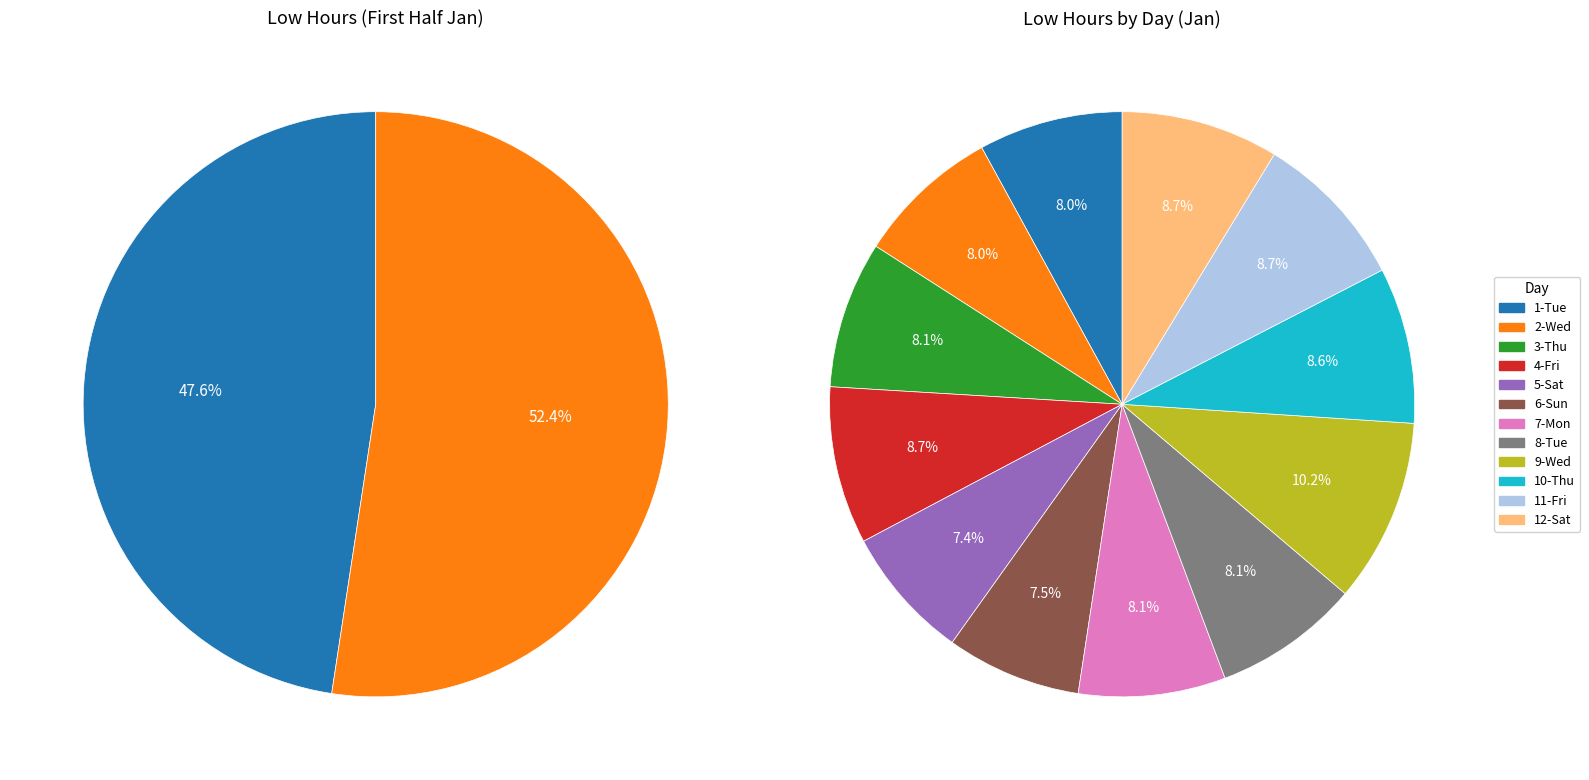

Is there a majority slice in this chart?

No